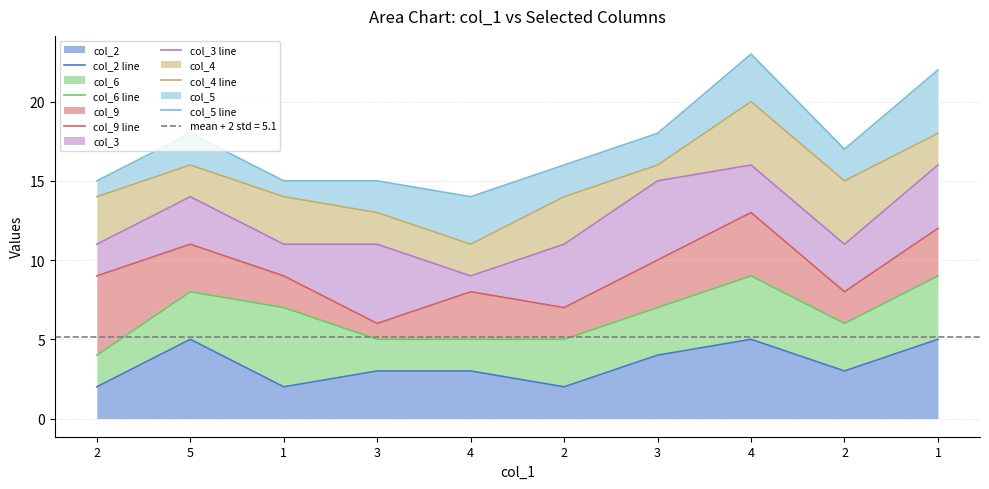

Reading right to left, extract all data points from this chart.

col_2 line: 5	3	5	4	2	3	3	2	5	2
col_6 line: 9	6	9	7	5	5	5	7	8	4
col_9 line: 12	8	13	10	7	8	6	9	11	9
col_3 line: 16	11	16	15	11	9	11	11	14	11
col_4 line: 18	15	20	16	14	11	13	14	16	14
col_5 line: 22	17	23	18	16	14	15	15	18	15